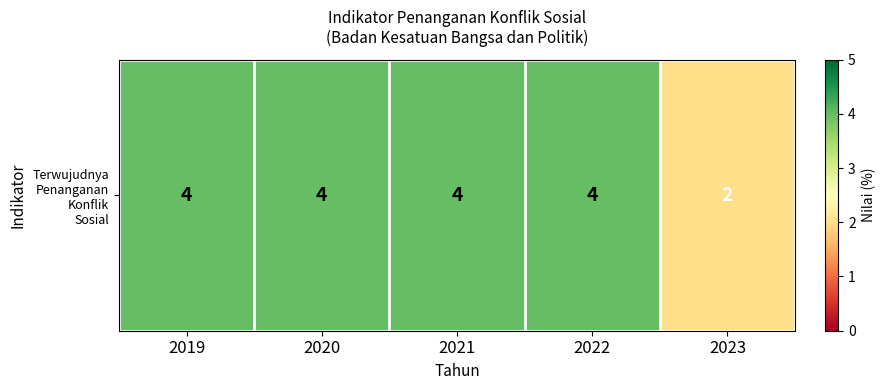

How many distinct data groups are displayed?

1